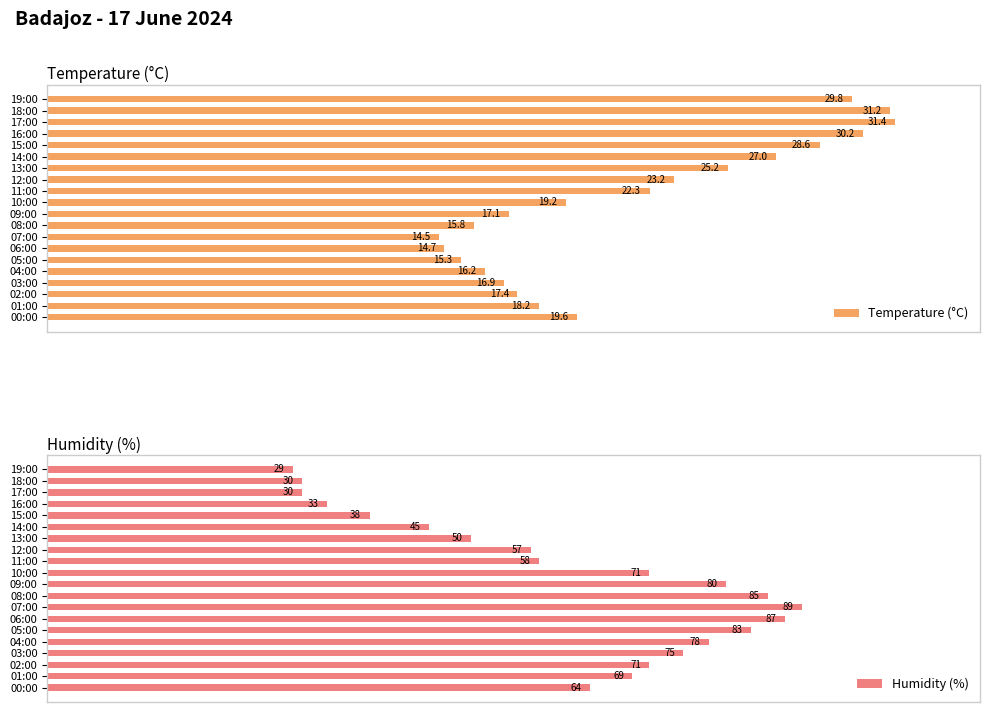

At which label is Humidity (%) closest to 59?

11:00